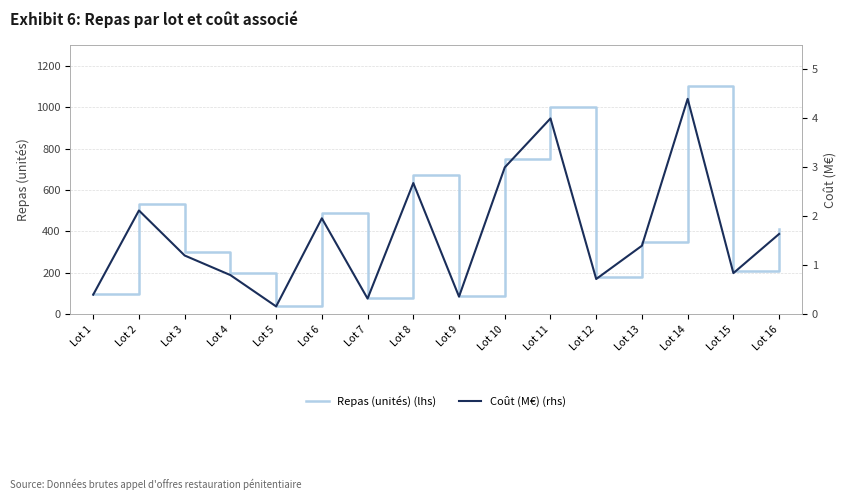

True or false: Coût (M€) (rhs) and Repas (unités) (lhs) cross at least once.

False